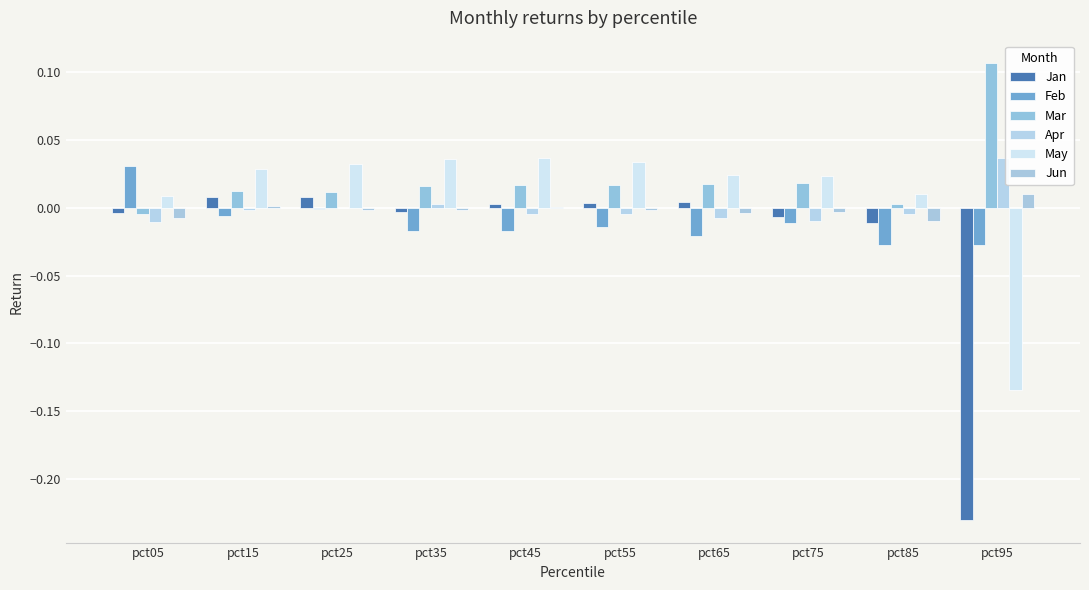

The value of Mar at pct15 is 0.0. True or false?

False